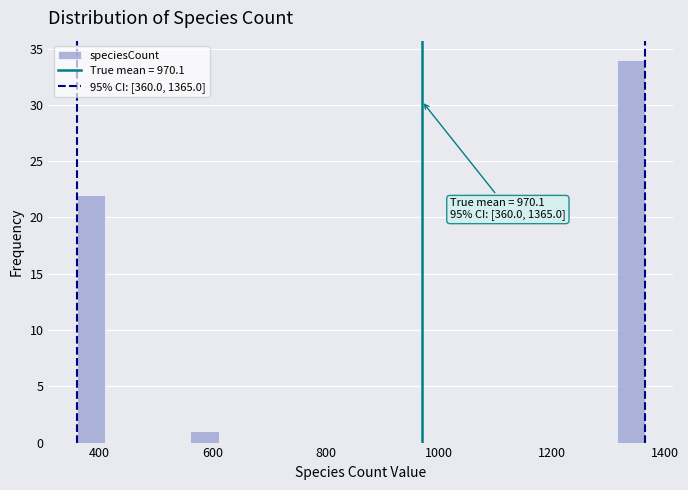

Read against the x-axis, roughly where is the centre of the tallest bar?

1340